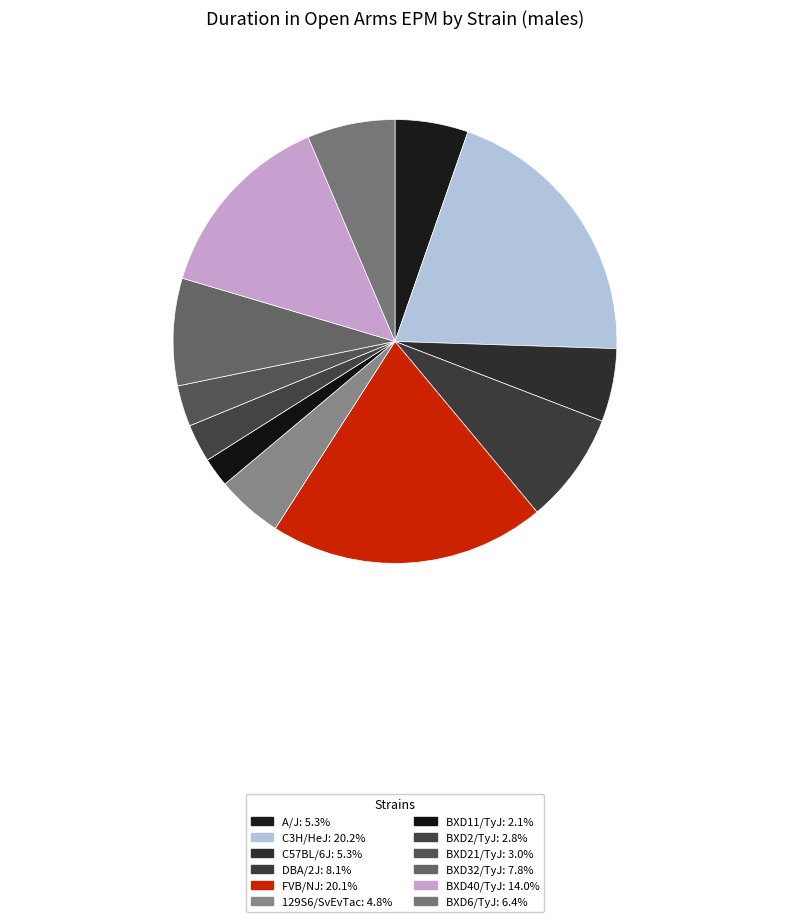

How much of the chart is everything except FVB/NJ?

79.9%